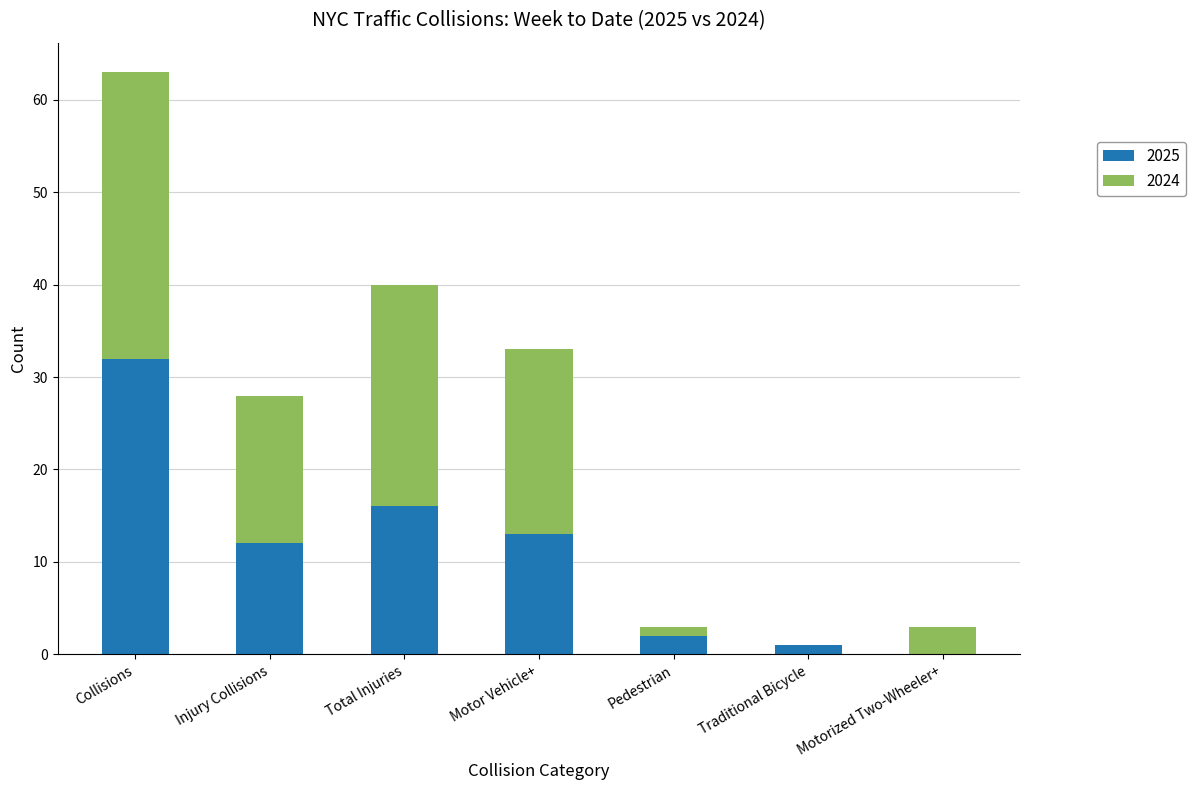

What is the approximate value of 2025 at Total Injuries?

16